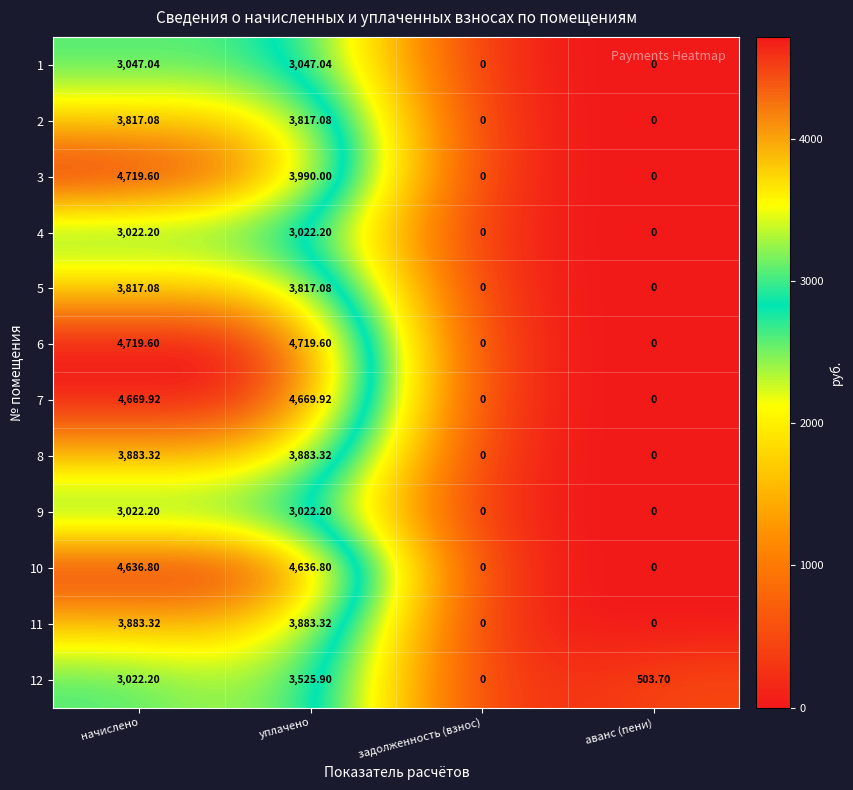

Where does the 5 series first go above 3817?

начислено